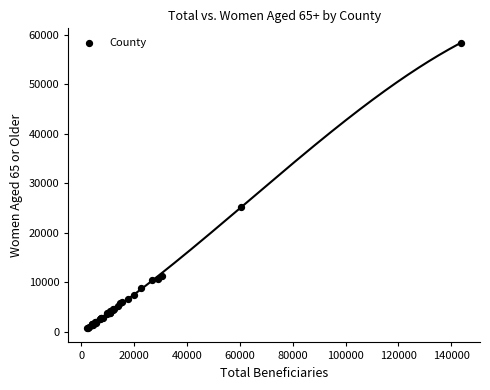

What Y value in the scatter plot is closest to 29607?

25280